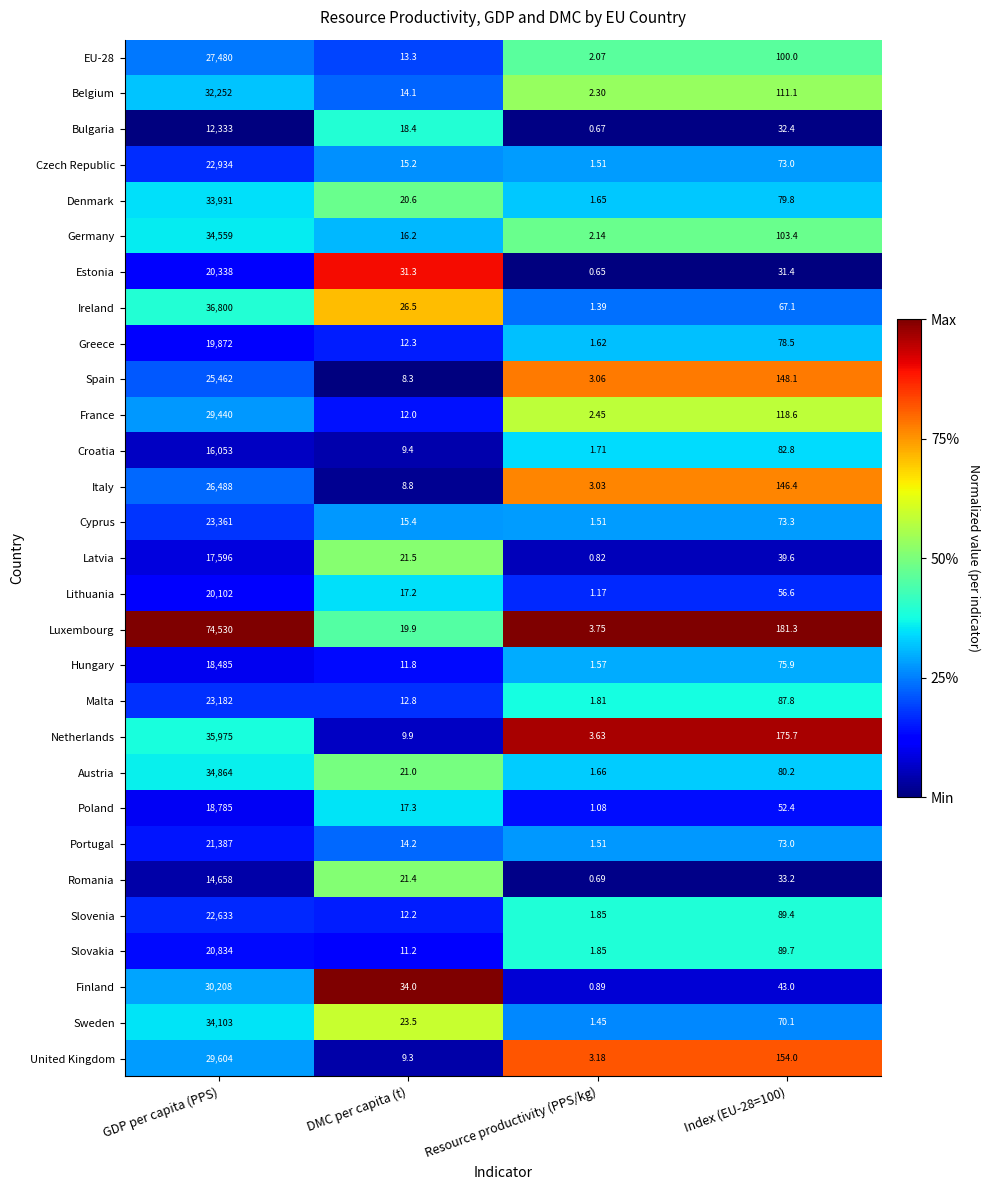

Which series has the largest total across all categories?

Luxembourg